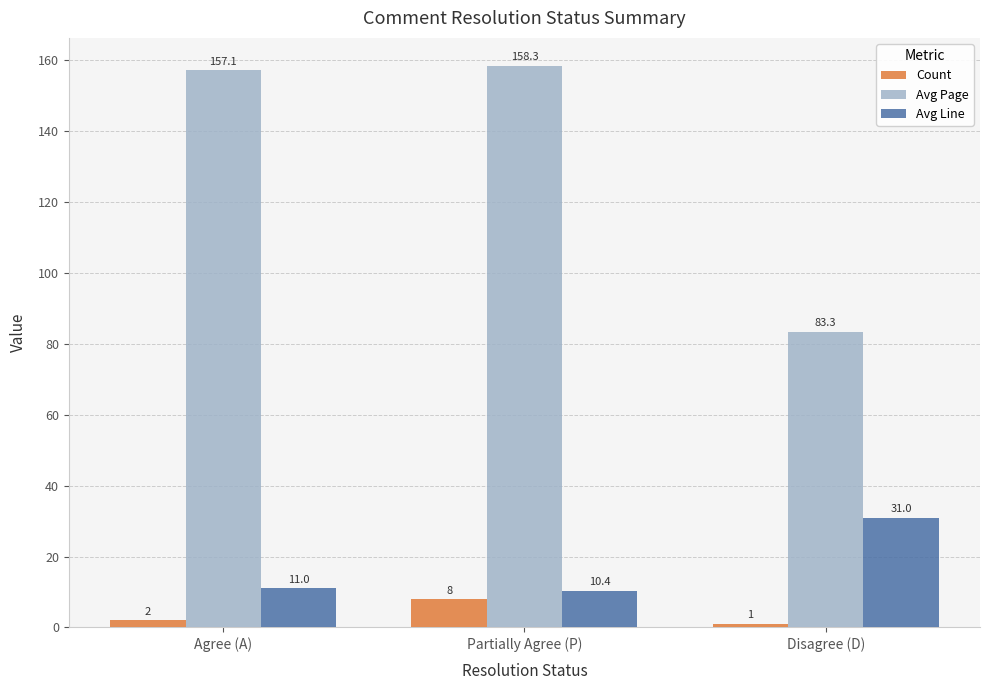

The Avg Page series shows 41.1 at Disagree (D). True or false?

False